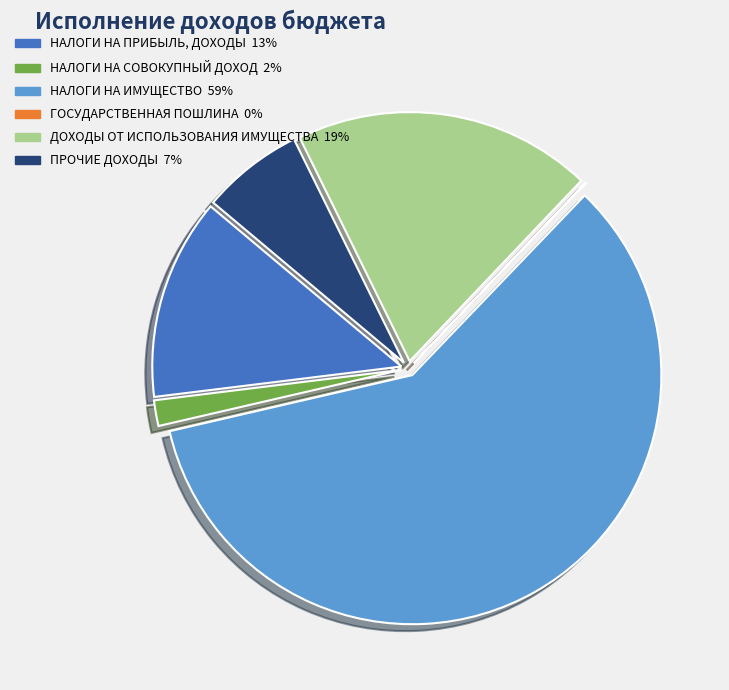

Combined, do НАЛОГИ НА ПРИБЫЛЬ, ДОХОДЫ and НАЛОГИ НА СОВОКУПНЫЙ ДОХОД account for over 50%?

No